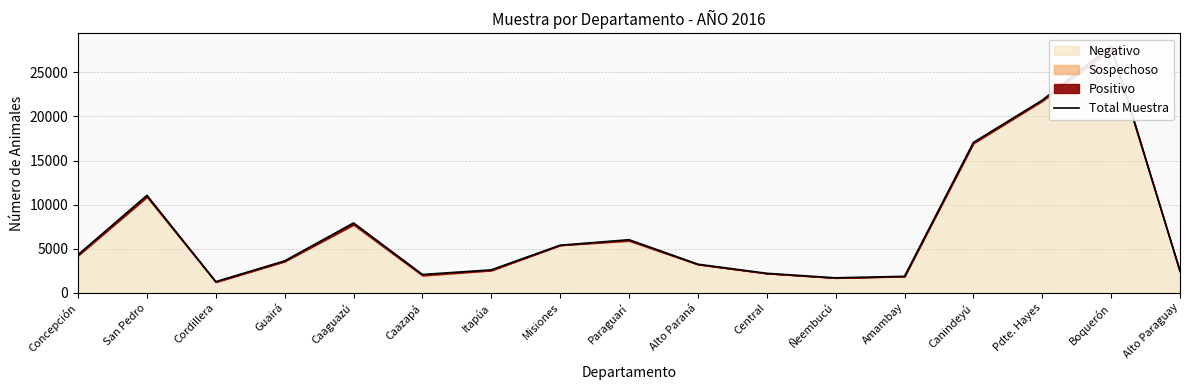

Reading left to right, extract all data points from this chart.

Concepción=4309	San Pedro=11042	Cordillera=1247	Guairá=3607	Caaguazú=7907	Caazapá=2061	Itapúa=2586	Misiones=5389	Paraguarí=6007	Alto Paraná=3231	Central=2196	Ñeembucú=1682	Amambay=1855	Canindeyú=17054	Pdte. Hayes=21847	Boquerón=28037	Alto Paraguay=2406